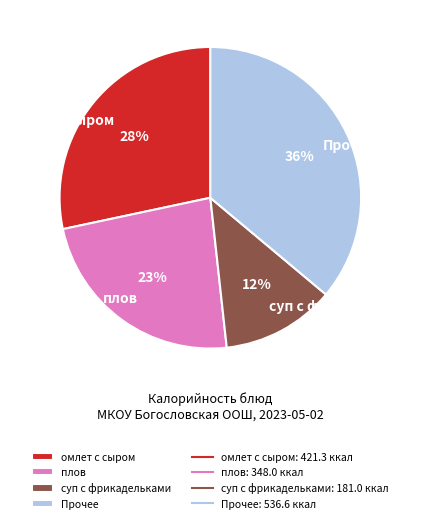

To the nearest percent, what percentage of the pie is плов?

23%